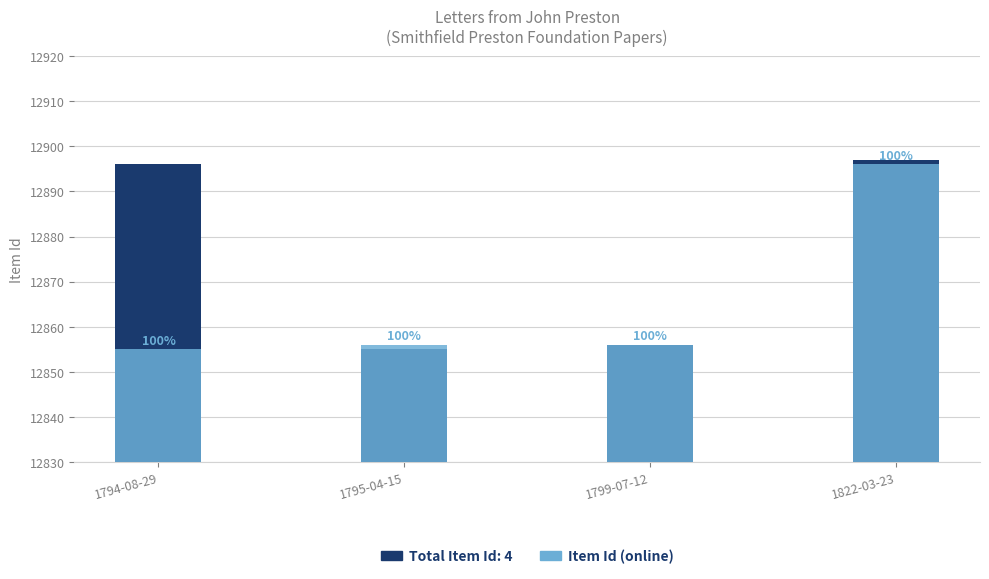

What is the total value across all series at 1795-04-15?

25711